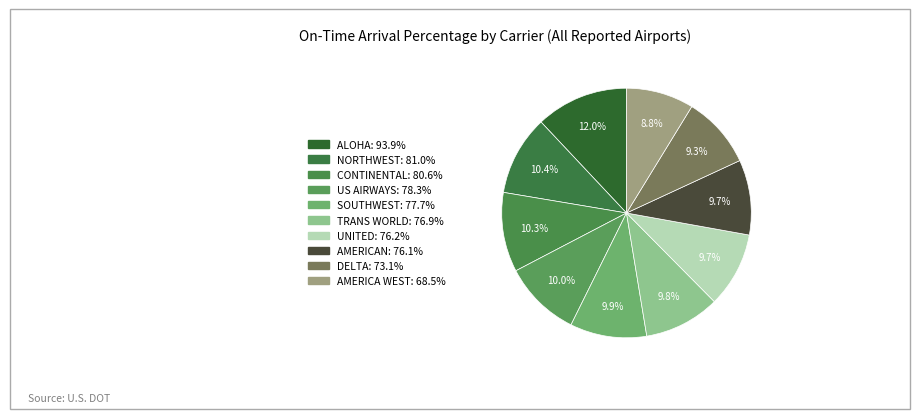

What is the smallest slice in the pie chart?

AMERICA WEST